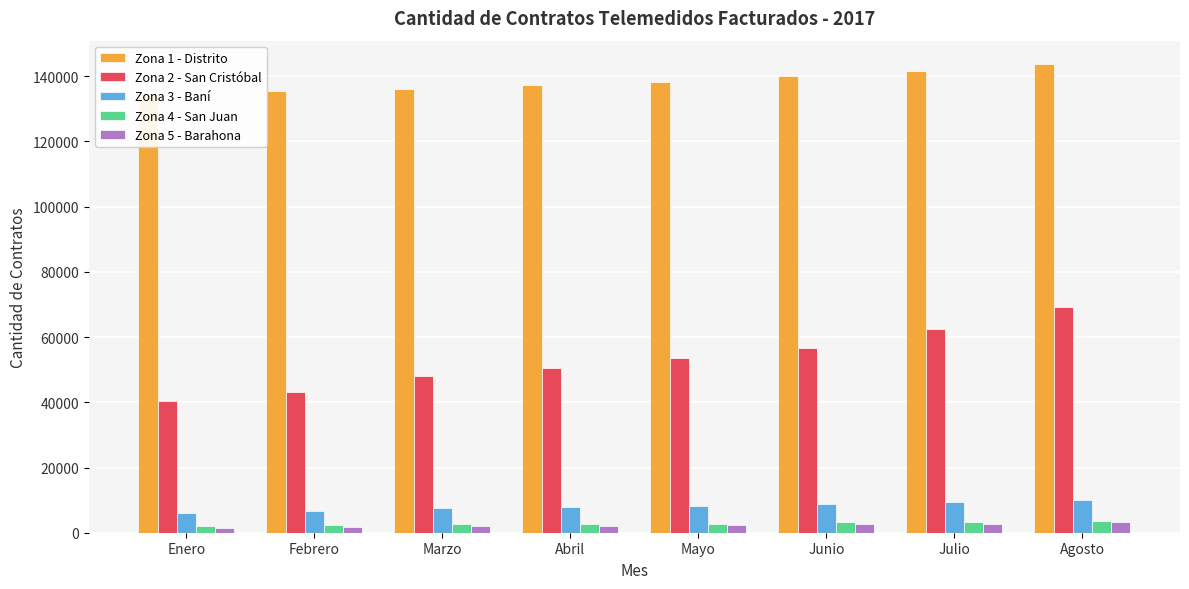

At which category does the chart reach its peak across all series?

Agosto